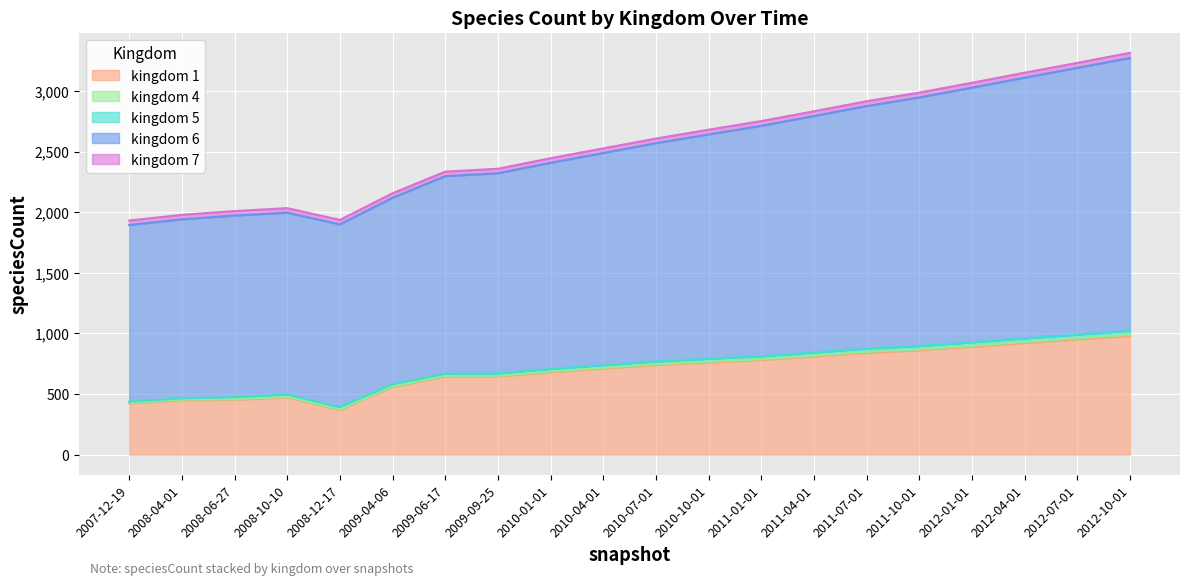

Between 2008-04-01 and 2010-10-01, which series saw the biggest shift?

kingdom 6